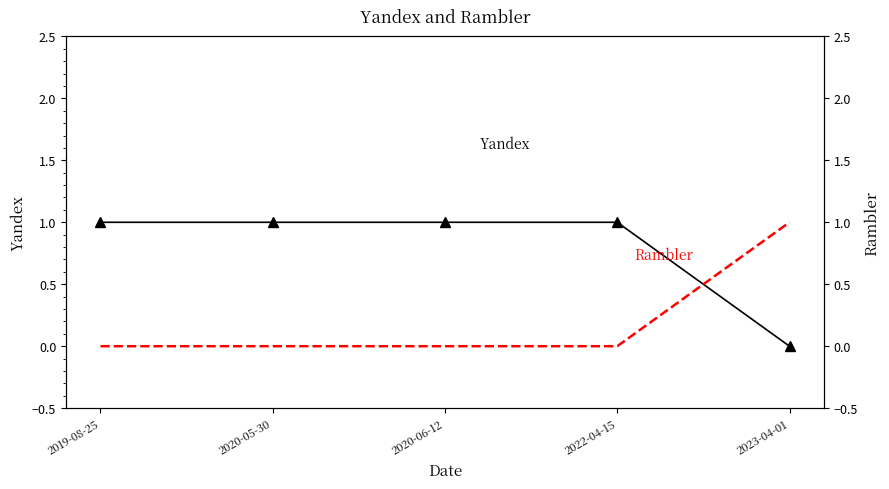

True or false: Rambler has a value of 0 at 2022-04-15.

True